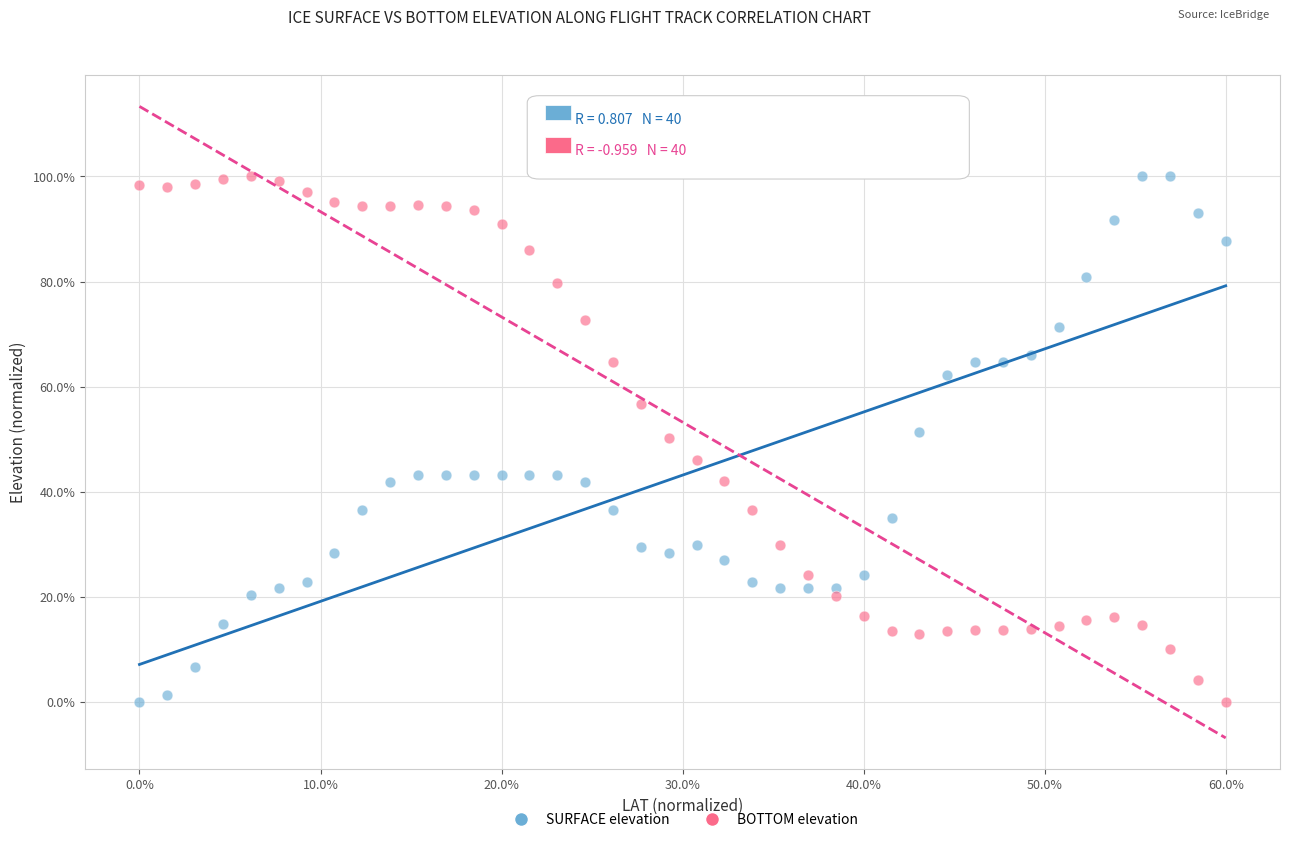

Across all data points, what is the range of X values (max minus min)?

60.0